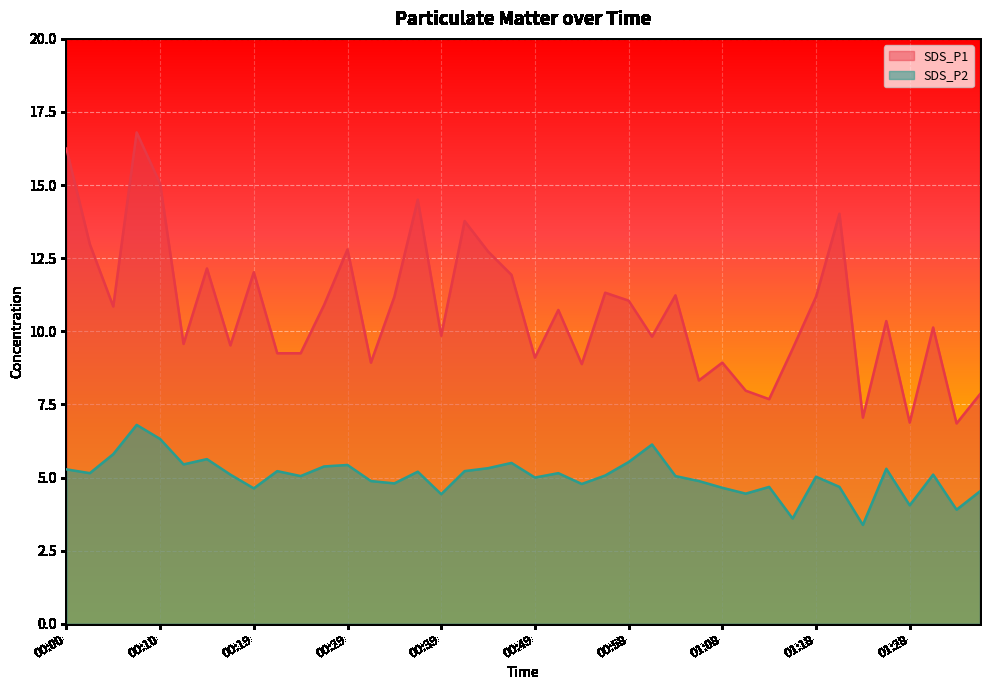

Where is the first local maximum for SDS_P2?

00:07